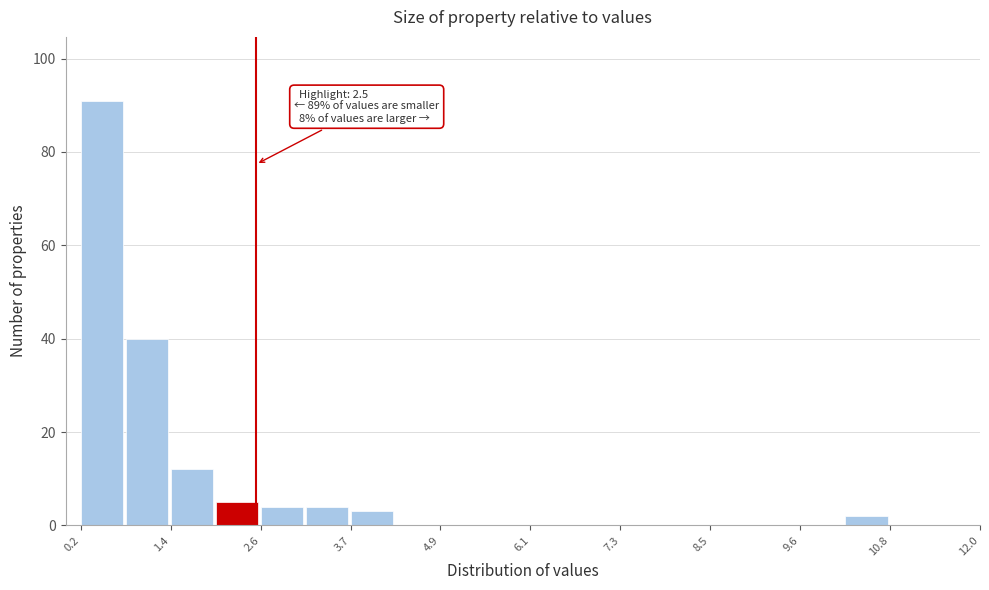

Read against the x-axis, roughly where is the centre of the tallest bar?

0.4